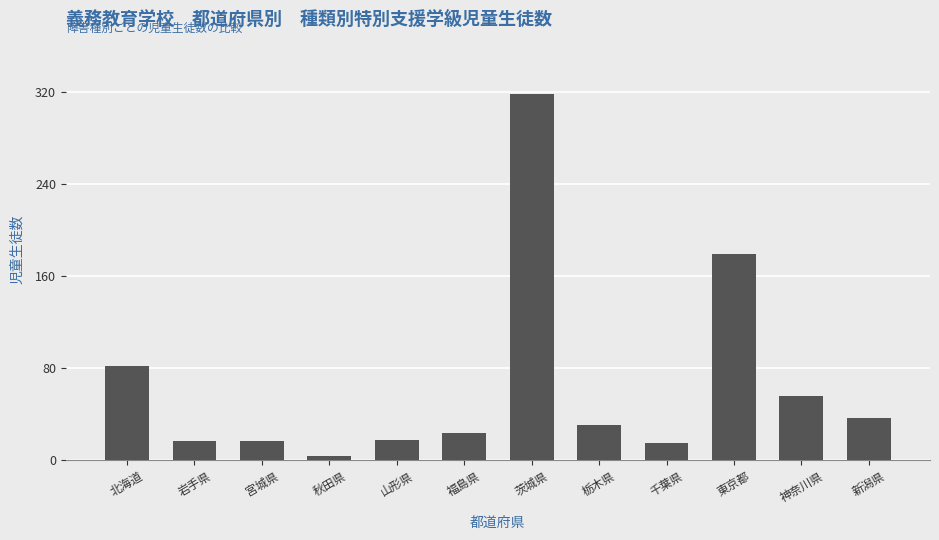

At which label does the data first exceed 31?

北海道